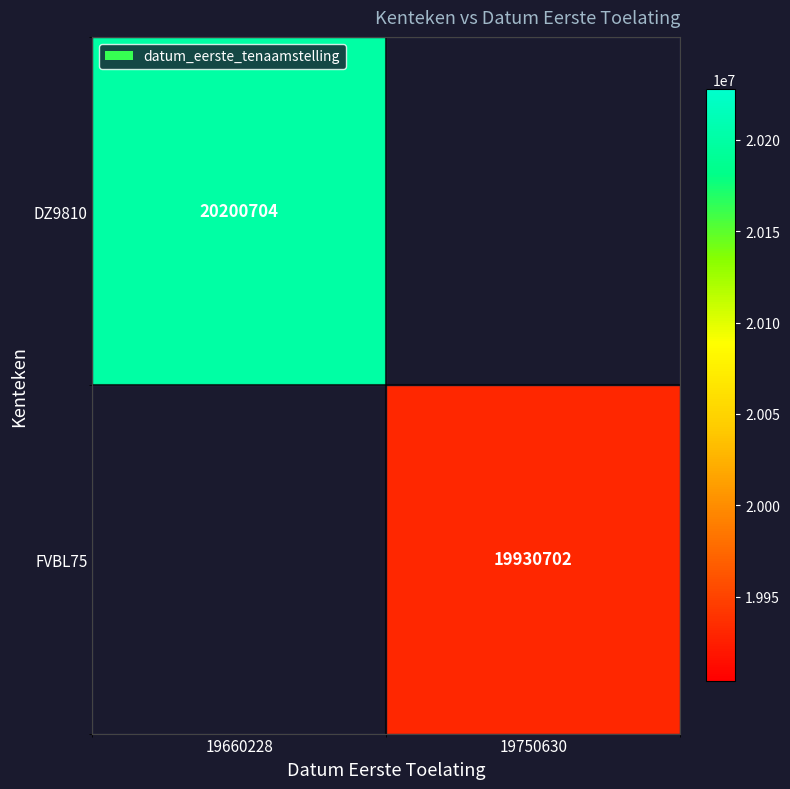

Which category has the lowest value across all series?

19750630